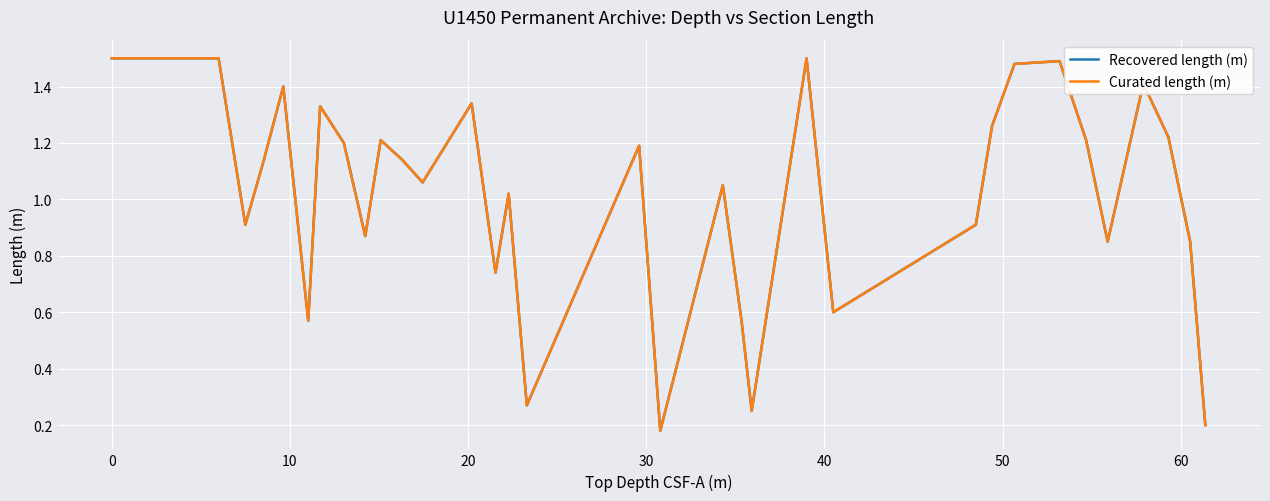

Does the chart have visible grid lines?

Yes